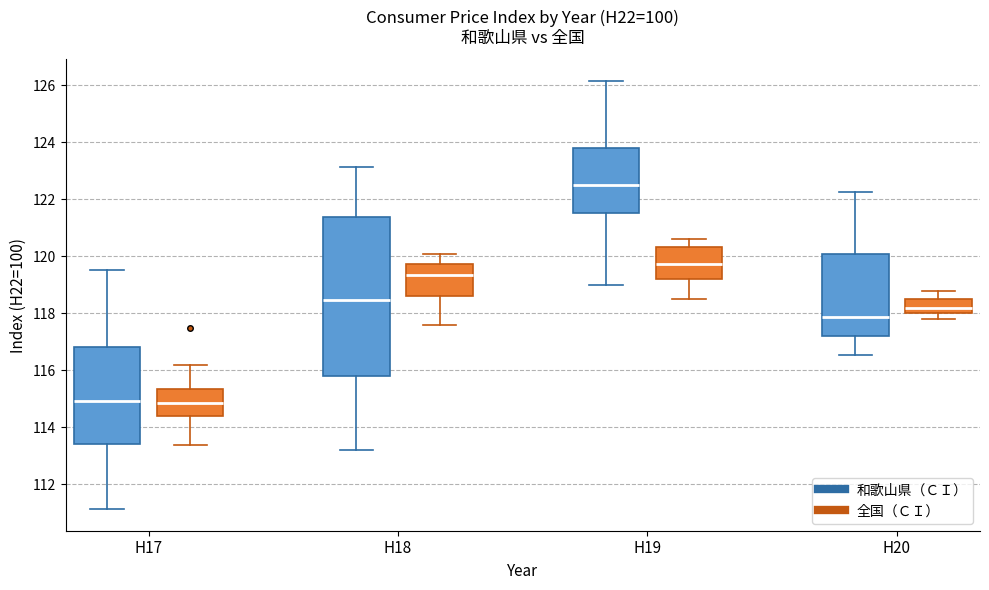

Reading left to right, transcribe this box plot: for each box, give where its median line is, the range the box spans, and where its two whiskers end, as read against the y-axis. The values are not printed on the chart, so give them approximately, as read against the axis.

H17 (和歌山県（ＣＩ）): median 115.0, box 113.4 to 116.8, whiskers 111.2 to 119.6
H17 (全国（ＣＩ）): median 114.8, box 114.4 to 115.4, whiskers 113.4 to 116.2
H18 (和歌山県（ＣＩ）): median 118.4, box 115.8 to 121.4, whiskers 113.2 to 123.2
H18 (全国（ＣＩ）): median 119.4, box 118.6 to 119.8, whiskers 117.6 to 120.2
H19 (和歌山県（ＣＩ）): median 122.6, box 121.6 to 123.8, whiskers 119.0 to 126.2
H19 (全国（ＣＩ）): median 119.8, box 119.2 to 120.4, whiskers 118.6 to 120.6
H20 (和歌山県（ＣＩ）): median 117.8, box 117.2 to 120.0, whiskers 116.6 to 122.2
H20 (全国（ＣＩ）): median 118.2, box 118.0 to 118.6, whiskers 117.8 to 118.8